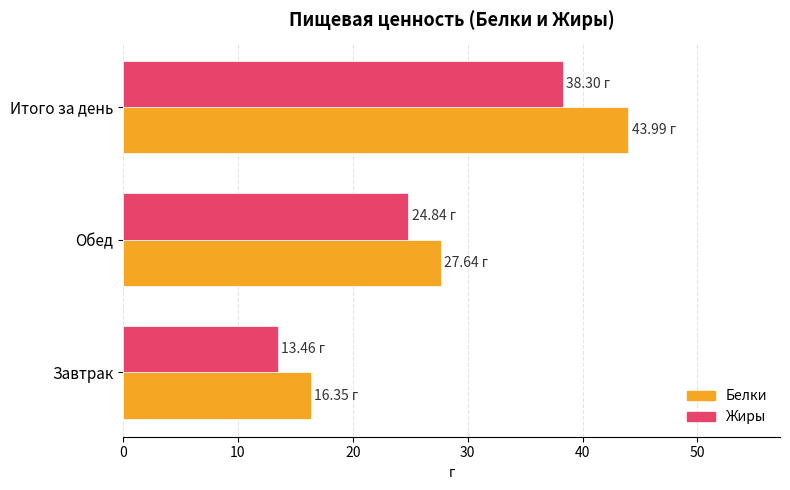

Rank the series at Завтрак from highest to lowest value.

Белки, Жиры